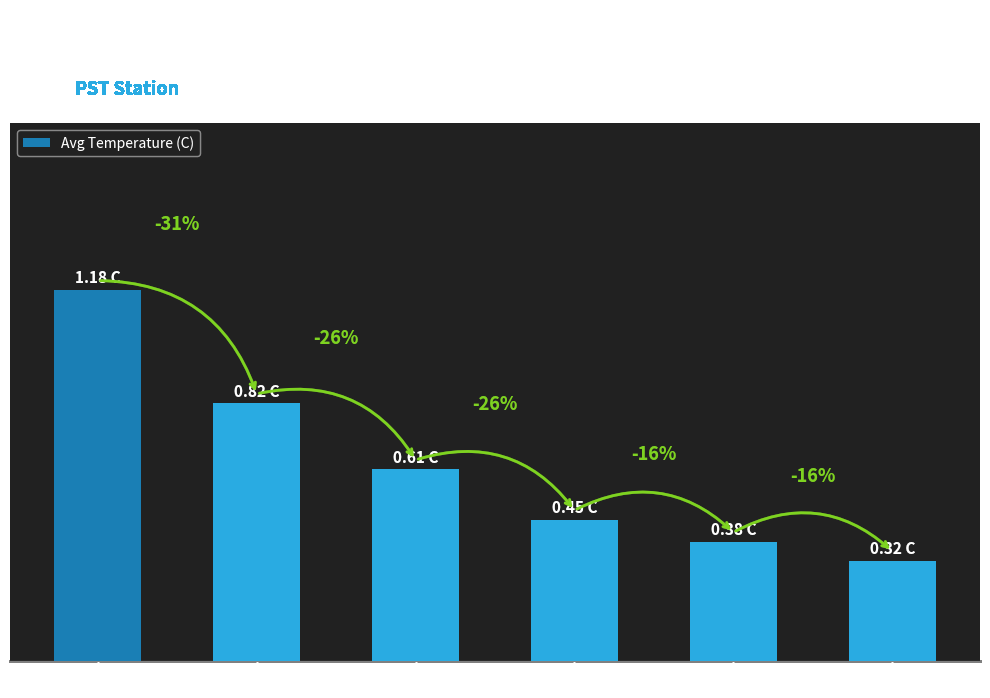

Are the bars horizontal?

No